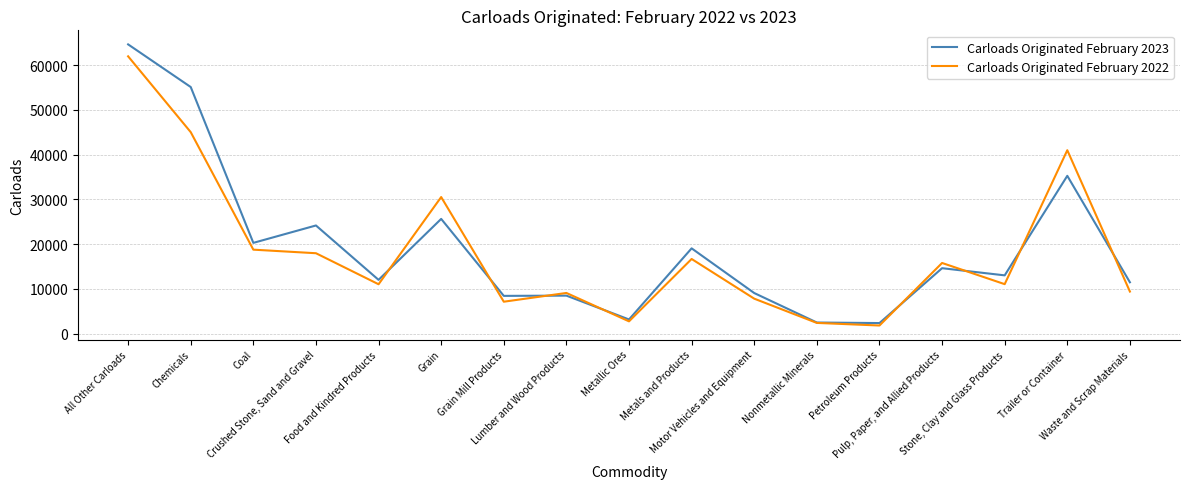

Which category has the lowest value in the Carloads Originated February 2022 series?

Petroleum Products